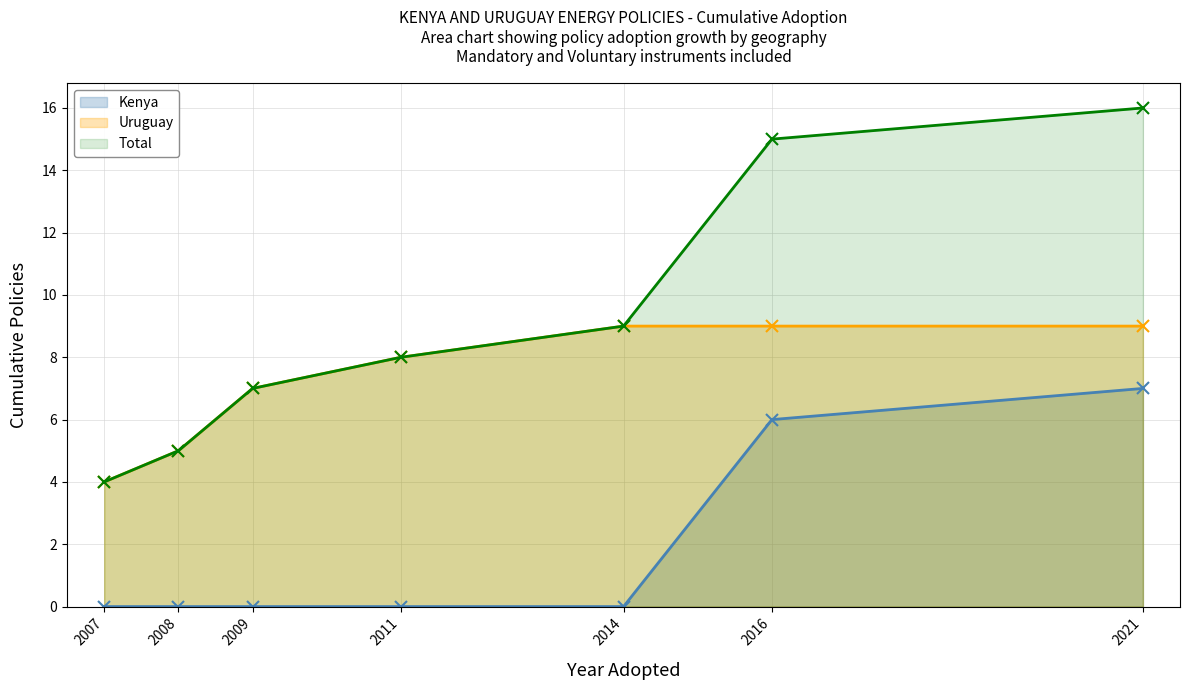

What is the maximum value for Total?

16